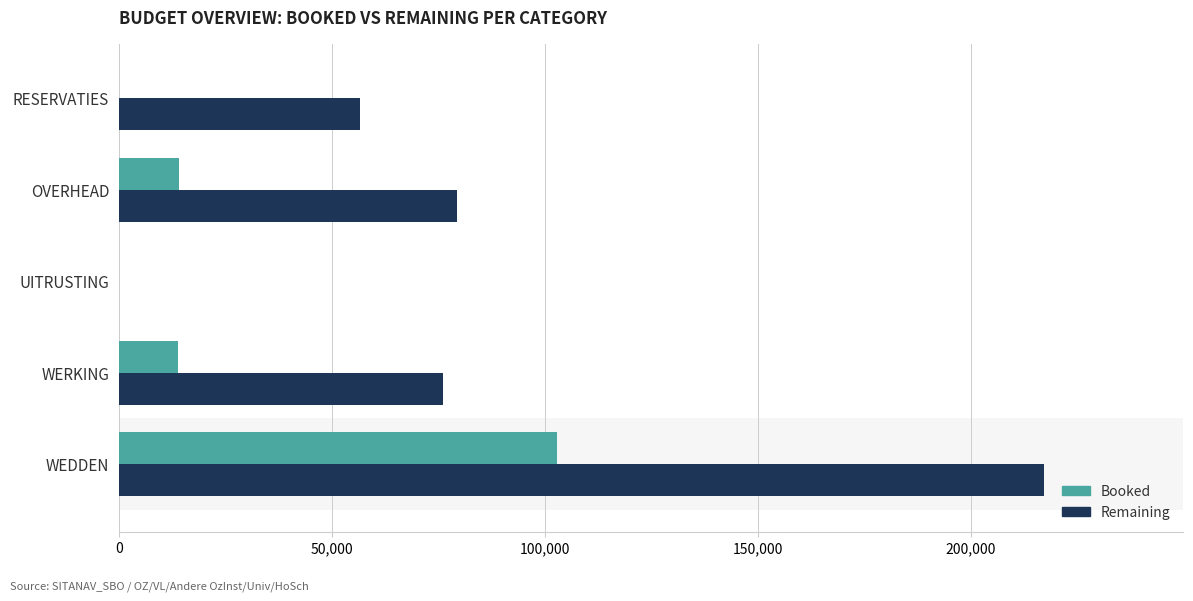

What is the highest value of the Remaining series?

217265.8